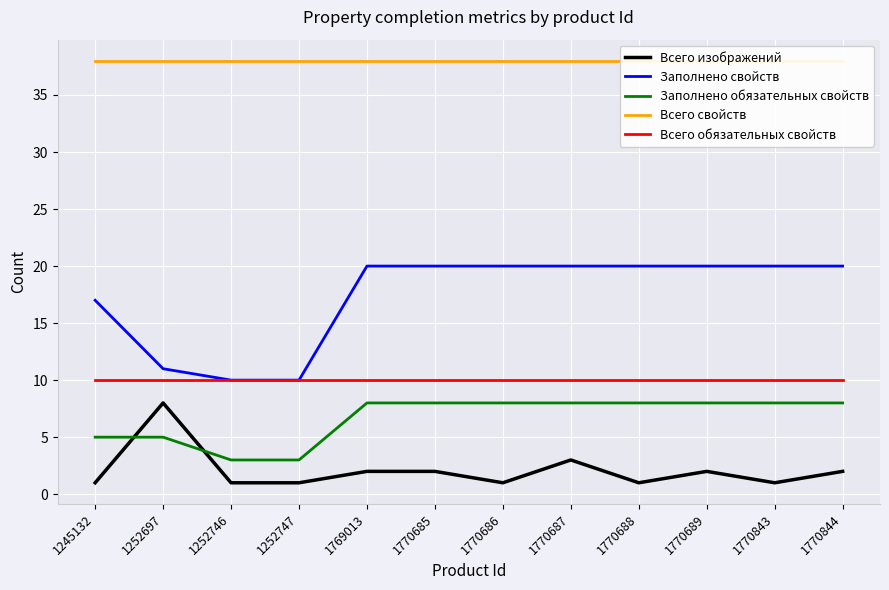

True or false: Заполнено свойств has a value of 29 at 1770843.

False